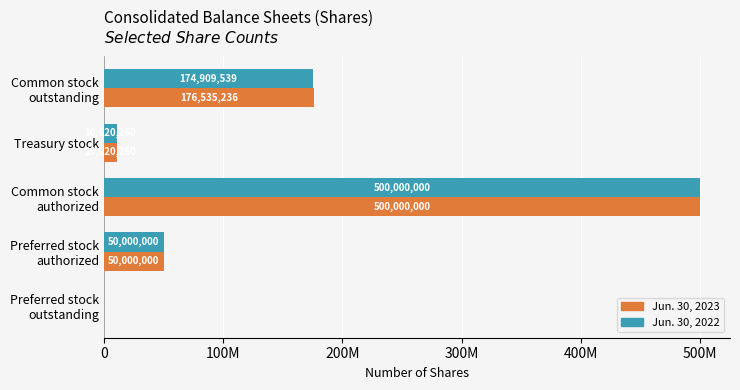

What are all the series names shown in the legend?

Jun. 30, 2023, Jun. 30, 2022